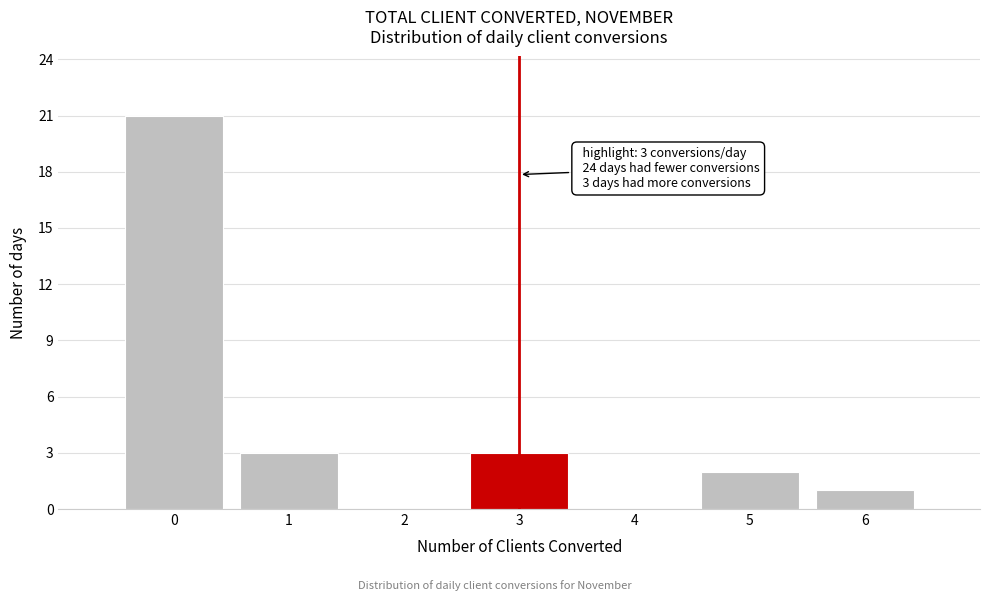

Over which range of the x-axis is the bar tallest?

-0.5 to 0.5